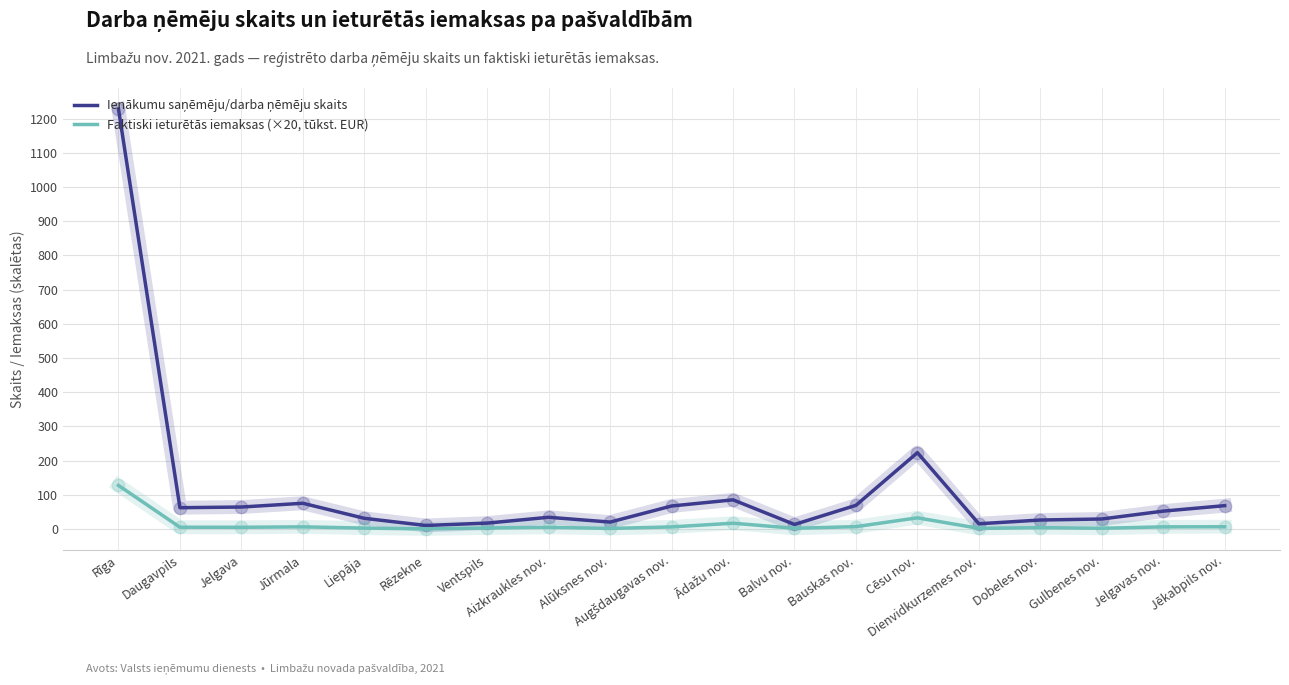

What is the total value across all series at Rēzekne?

10.1